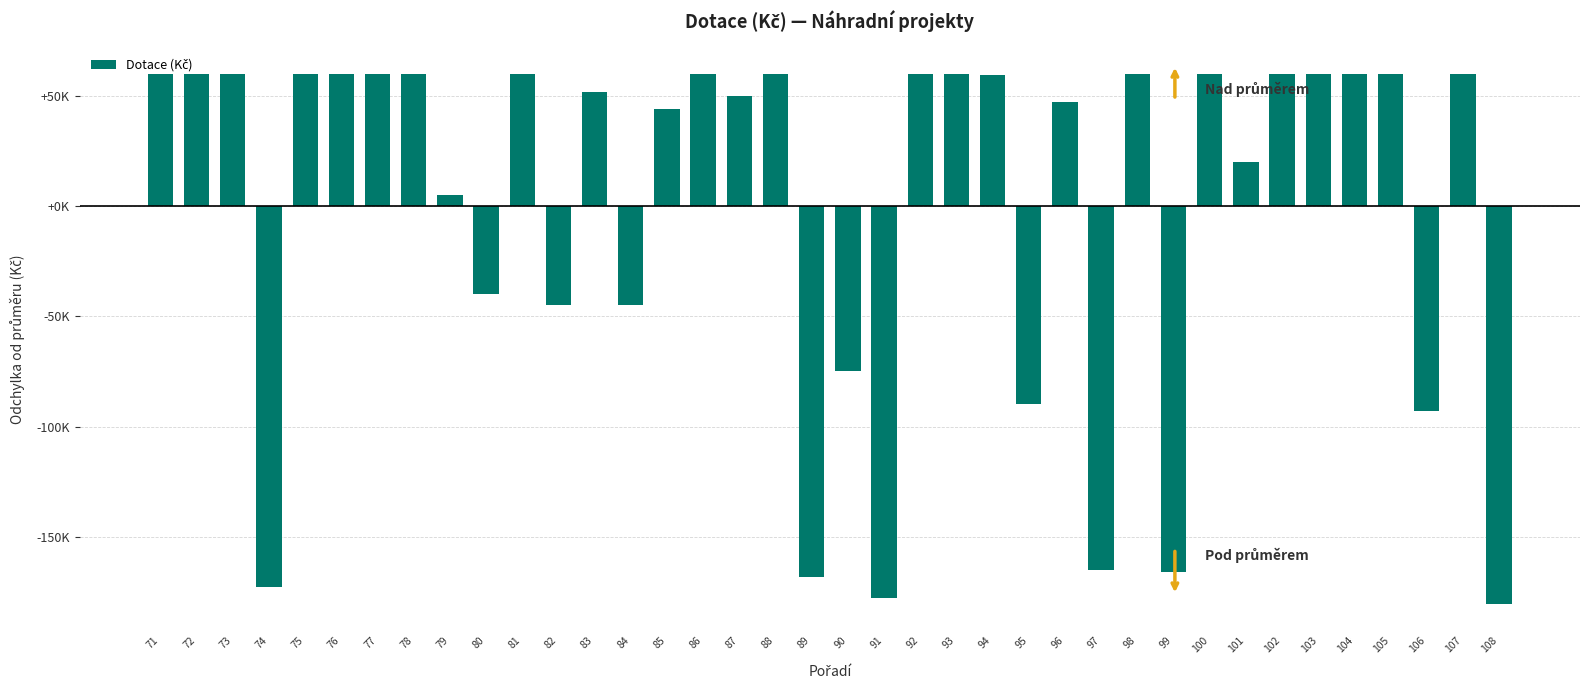

Are the bars horizontal?

No